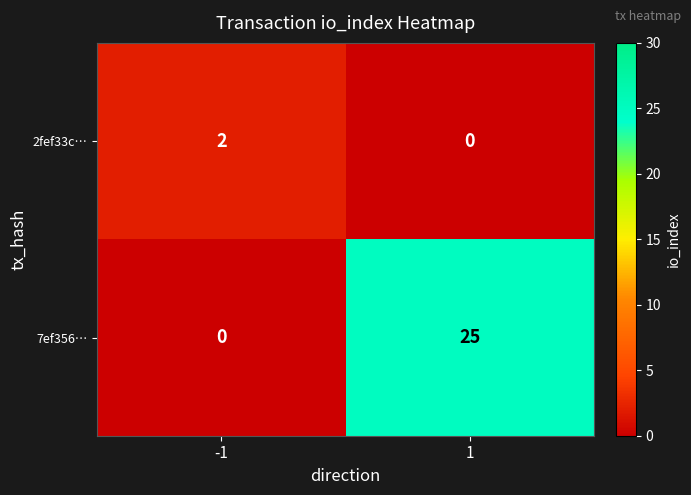

What is the difference between the 7ef356… values at 1 and -1?

25